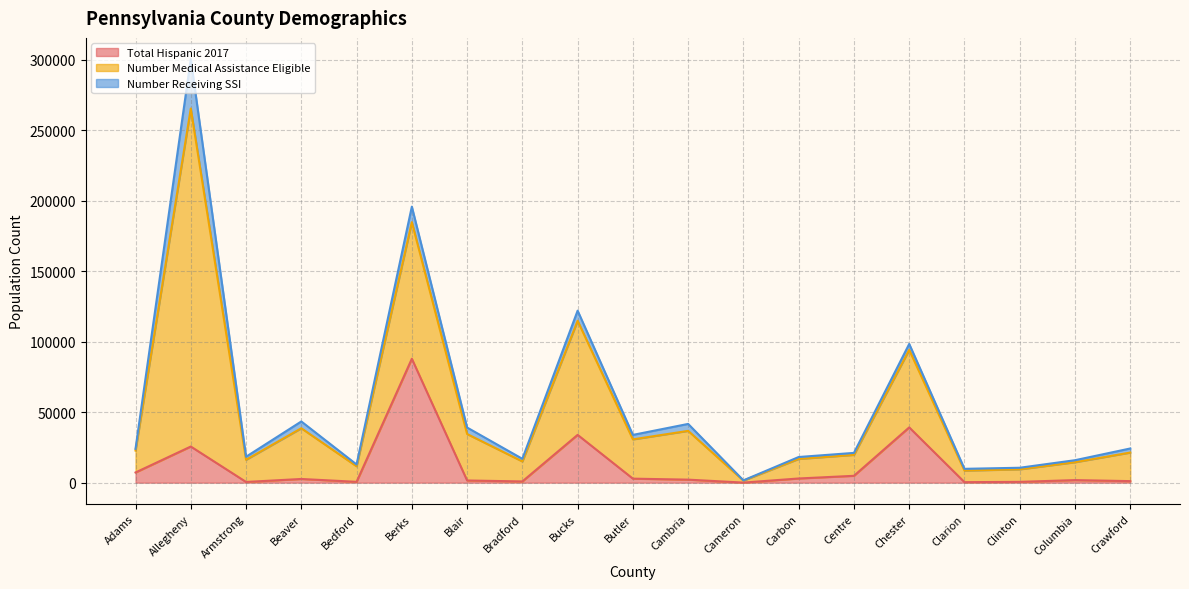

True or false: Number Medical Assistance Eligible and Total Hispanic 2017 intersect in this chart.

False